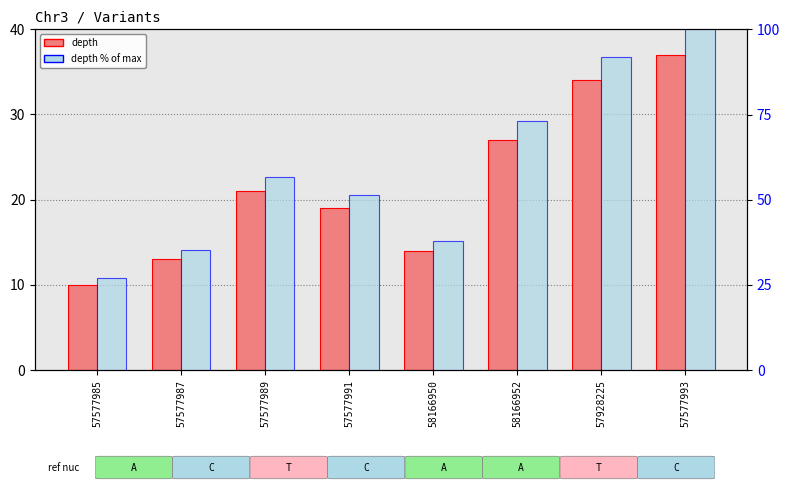

Reading left to right, what are all the values shown in this chart?

depth: 10.0	13.0	21.0	19.0	14.0	27.0	34.0	37.0
depth % of max: 27.0	35.1	56.8	51.4	37.8	73.0	91.9	100.0